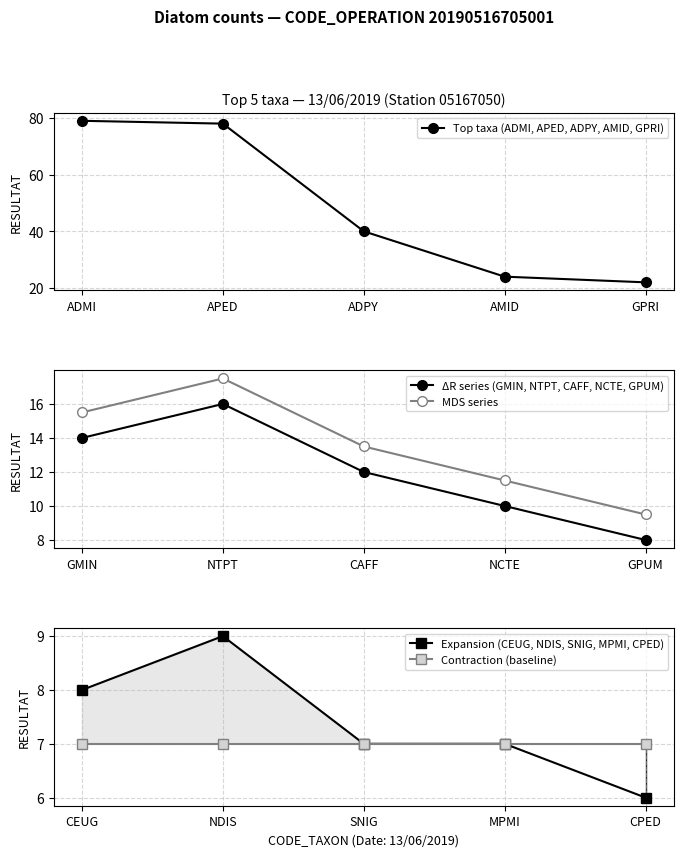

What is the lowest value of the Top taxa (ADMI, APED, ADPY, AMID, GPRI) series?

22